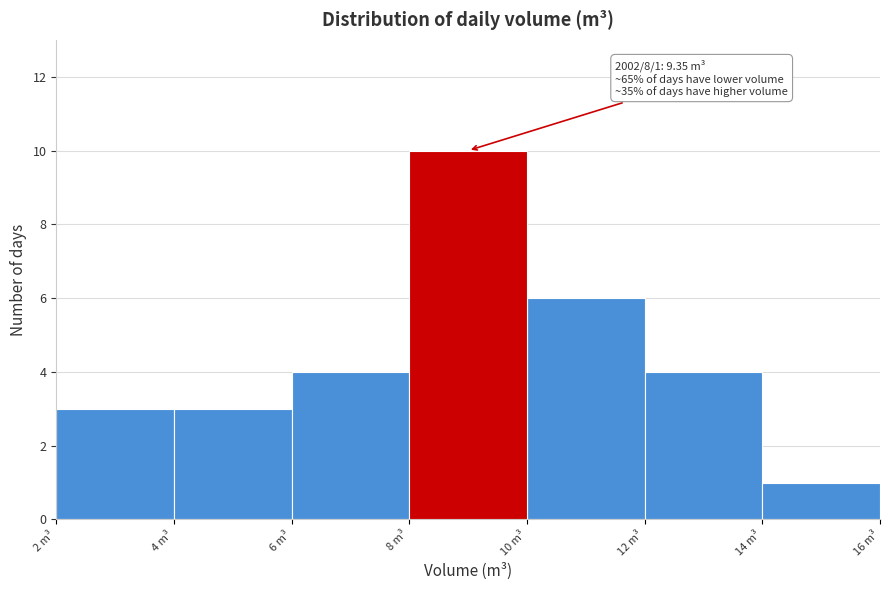

Which range on the x-axis has the tallest bar?

8 to 10